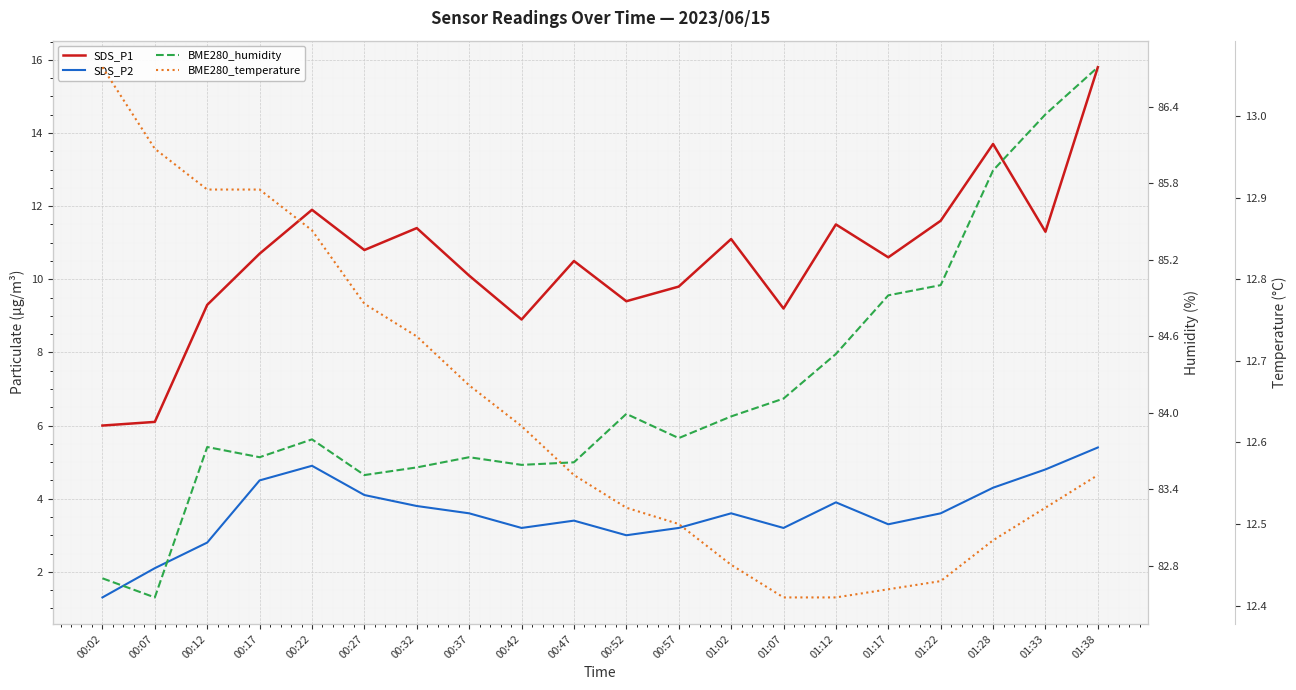

What is the maximum value shown in the chart?

86.7